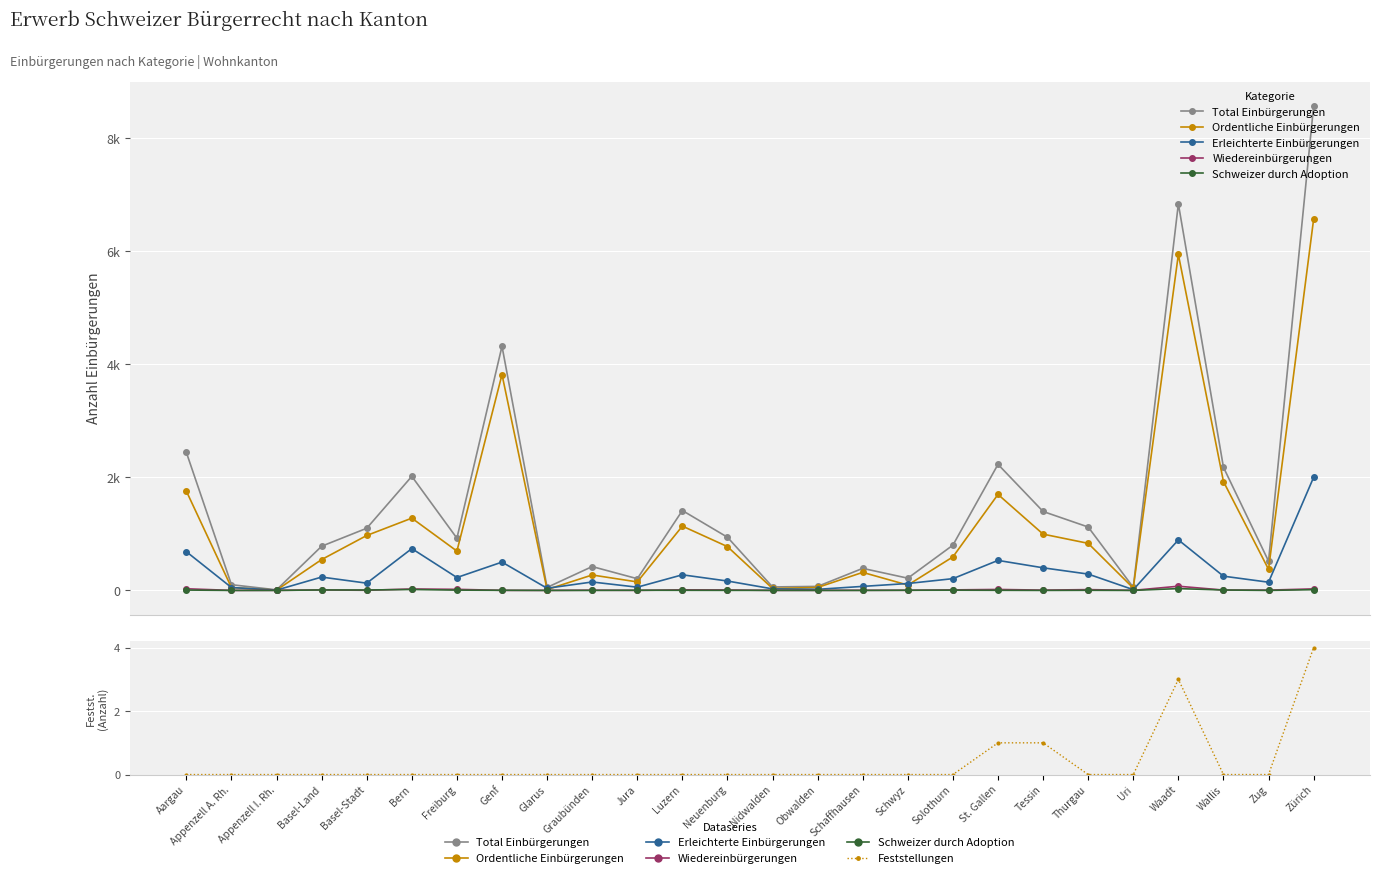

What is the label of the 24th point from the left?

Wallis